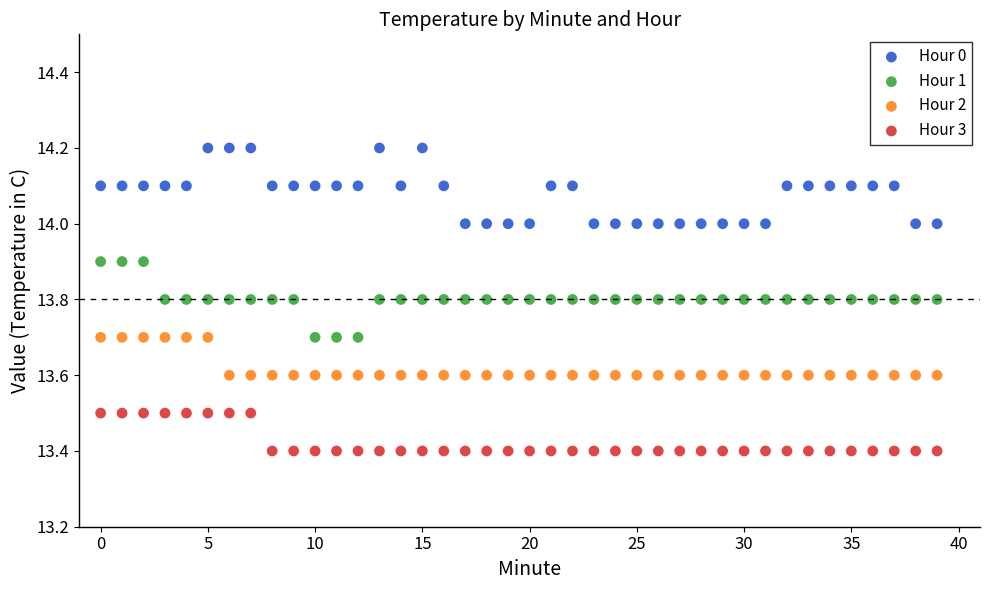

Across all data points, what is the range of Y values (max minus min)?

0.8